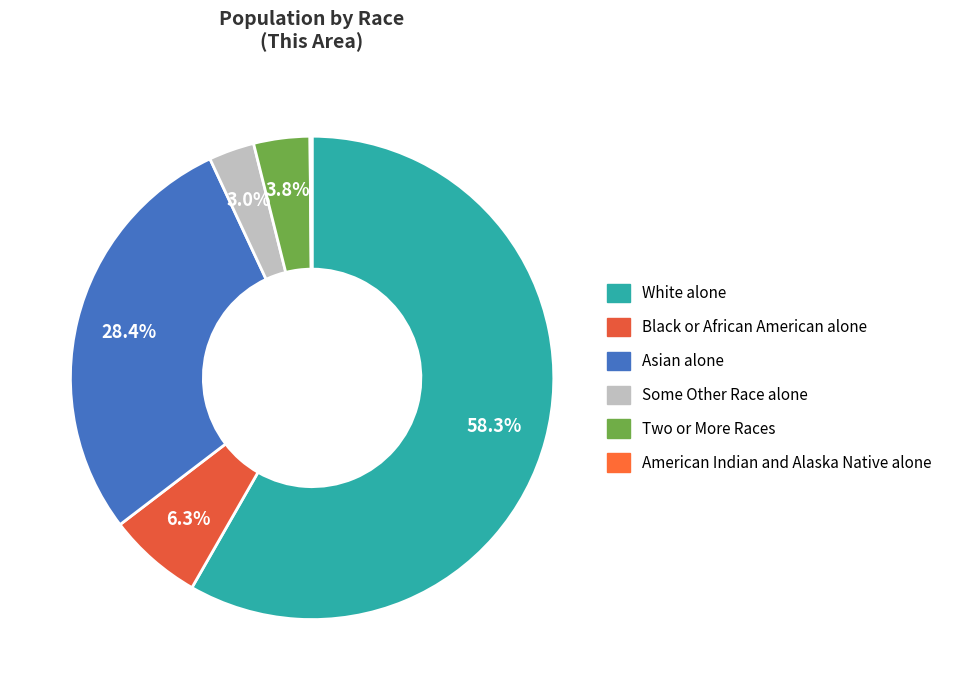

True or false: Some Other Race alone accounts for 3% of the total.

True